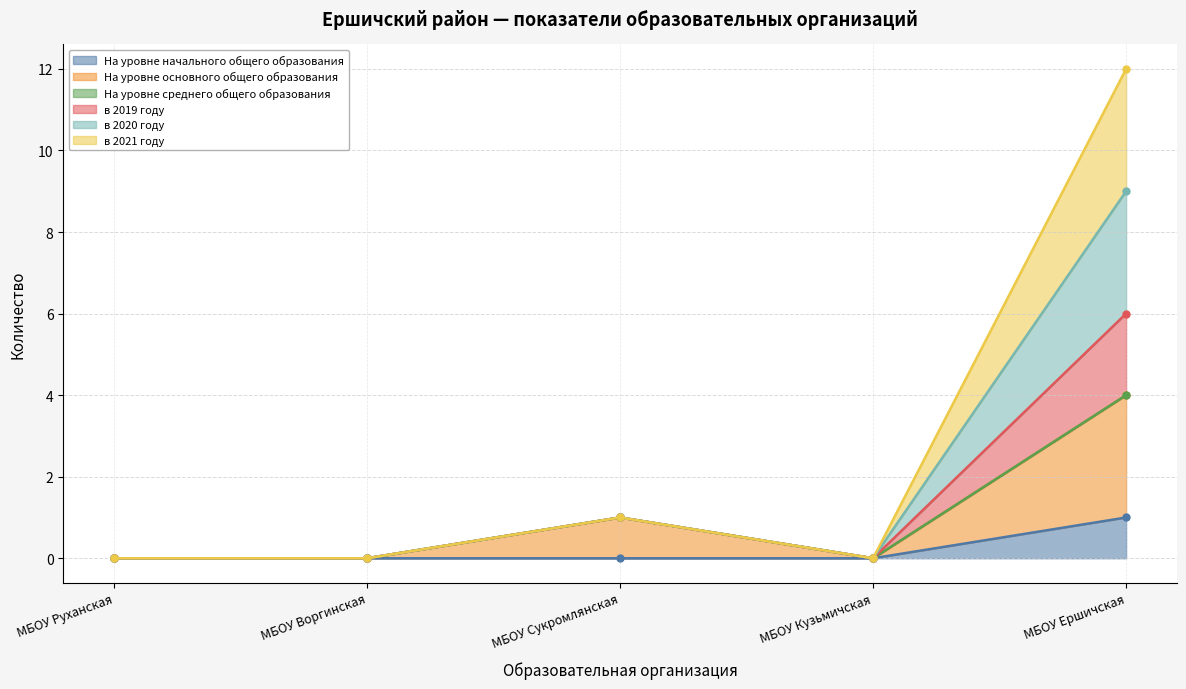

True or false: в 2019 году has a value of -5 at МБОУ Воргинская.

False